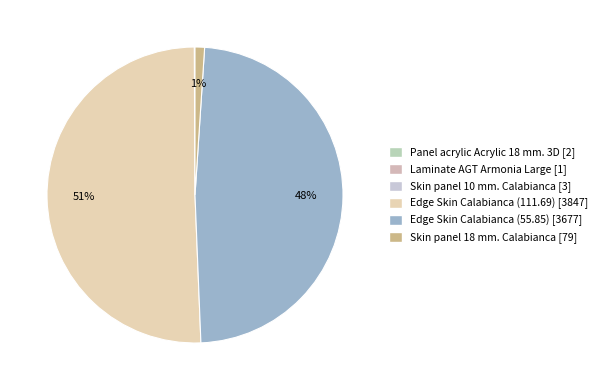

How much of the chart is everything except Edge Skin Calabianca (111.69)?

49.4%